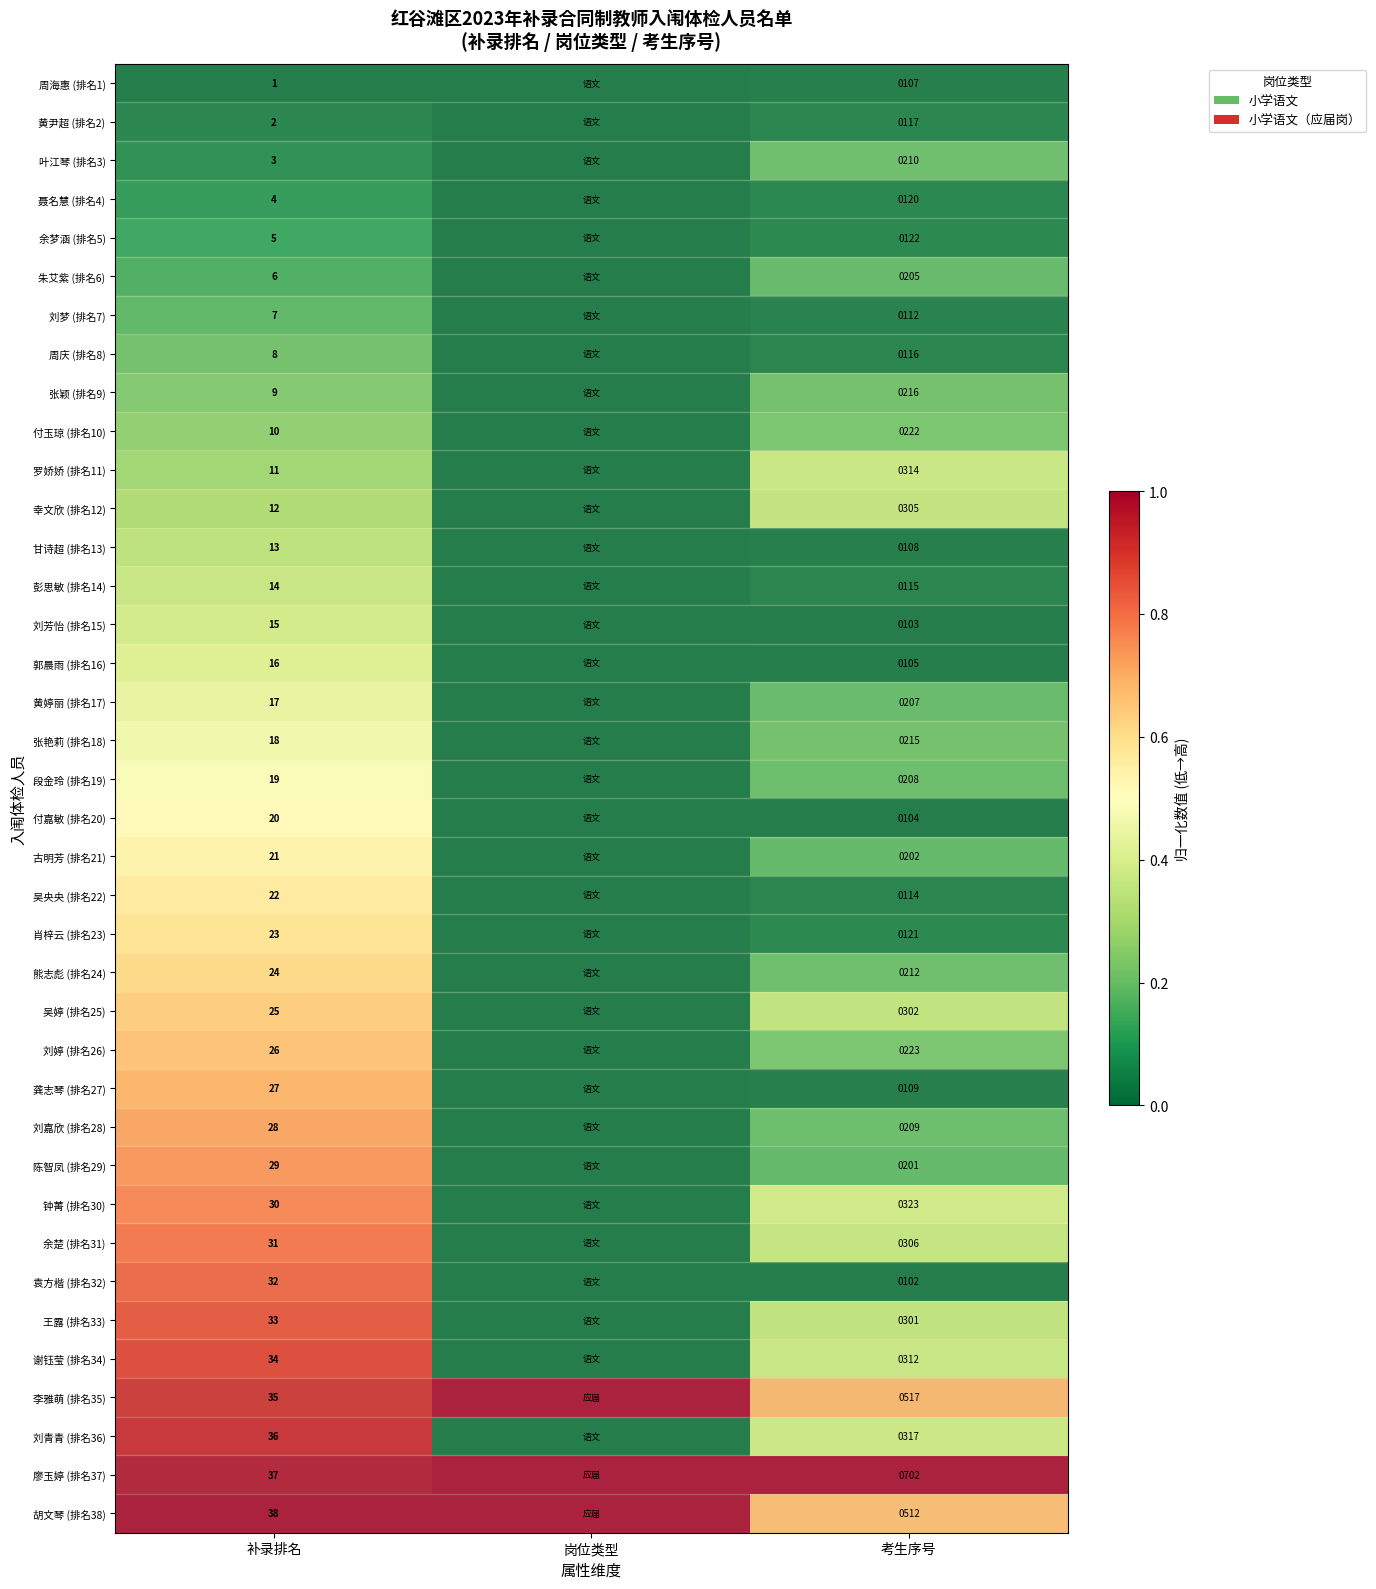

Rank the series at 考生序号 from highest to lowest value.

廖玉婷 (排名37), 李雅萌 (排名35), 胡文琴 (排名38), 钟菁 (排名30), 刘青青 (排名36), 罗娇娇 (排名11), 谢钰莹 (排名34), 余楚 (排名31), 幸文欣 (排名12), 吴婷 (排名25), 王露 (排名33), 刘婷 (排名26), 付玉琼 (排名10), 张颖 (排名9), 张艳莉 (排名18), 熊志彪 (排名24), 叶江琴 (排名3), 刘嘉欣 (排名28), 段金玲 (排名19), 黄婷丽 (排名17), 朱艾紫 (排名6), 古明芳 (排名21), 陈智凤 (排名29), 余梦涵 (排名5), 肖梓云 (排名23), 聂名慧 (排名4), 黄尹超 (排名2), 周庆 (排名8), 彭思敏 (排名14), 吴央央 (排名22), 刘梦 (排名7), 龚志琴 (排名27), 甘诗超 (排名13), 周海惠 (排名1), 郭晨雨 (排名16), 付嘉敏 (排名20), 刘芳怡 (排名15), 袁方楷 (排名32)